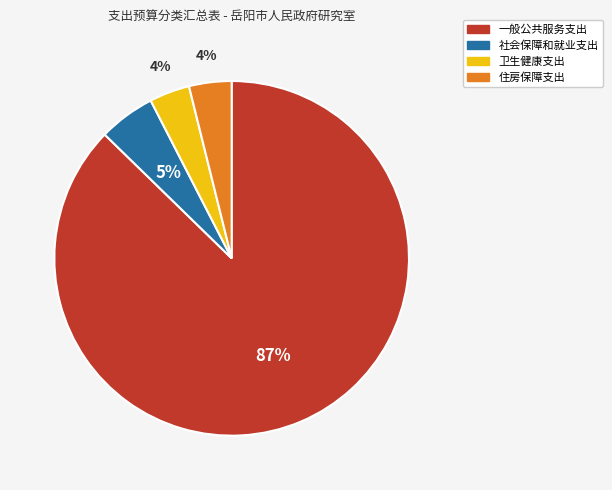

The 卫生健康支出 slice represents 4% of the pie. True or false?

True